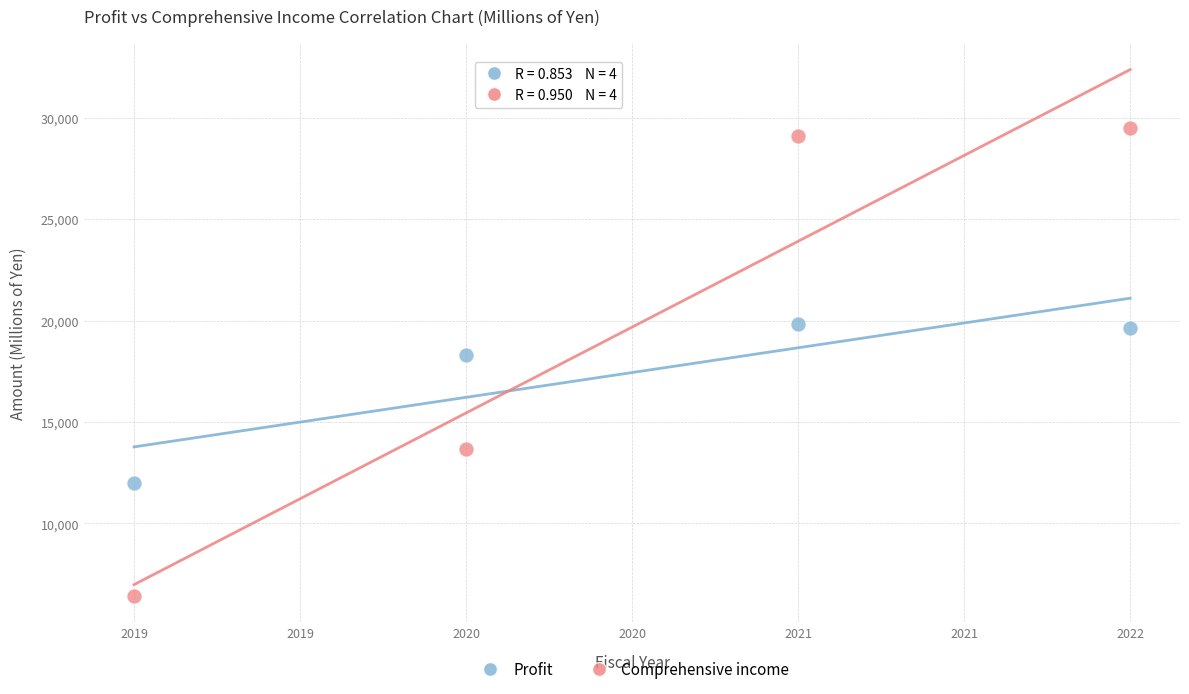

Which series has the widest spread of Y values?

Comprehensive income